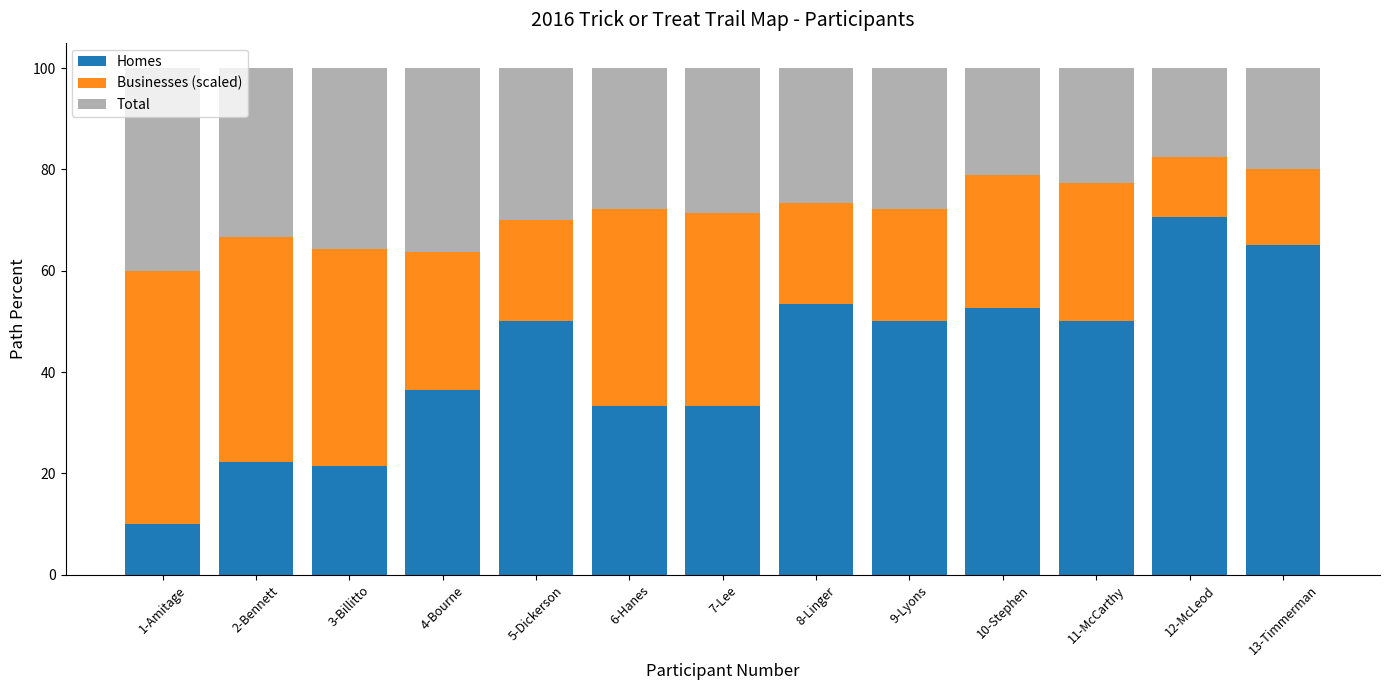

At which label does Homes reach its peak?

12-McLeod